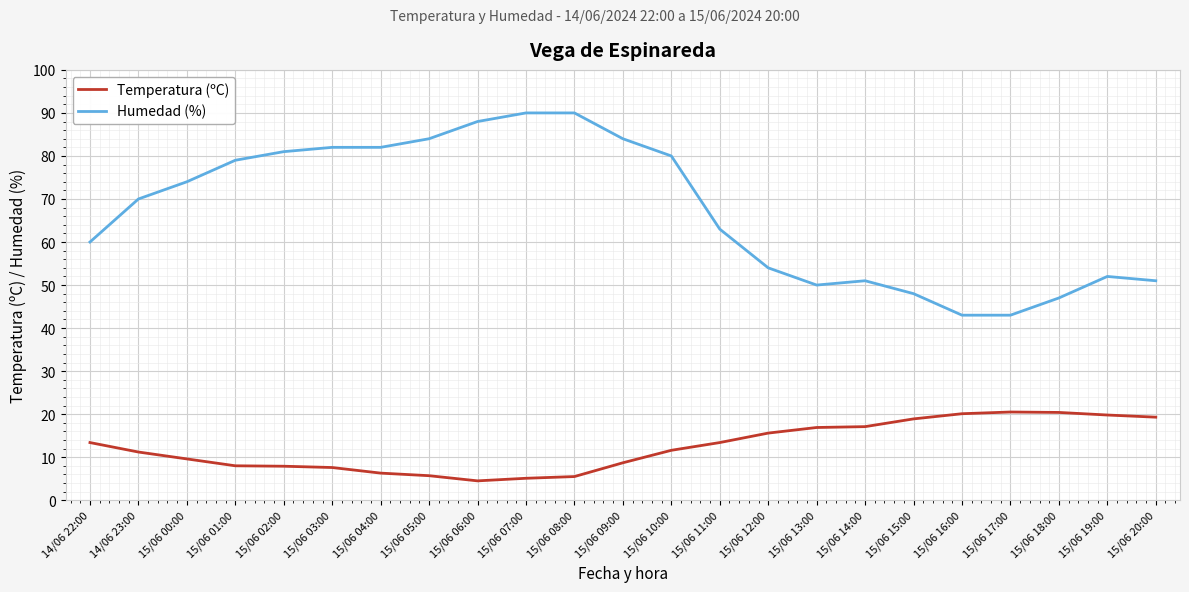

Is the value of Temperatura (ºC) at 15/06 18:00 greater than the value of Humedad (%) at 15/06 05:00?

No